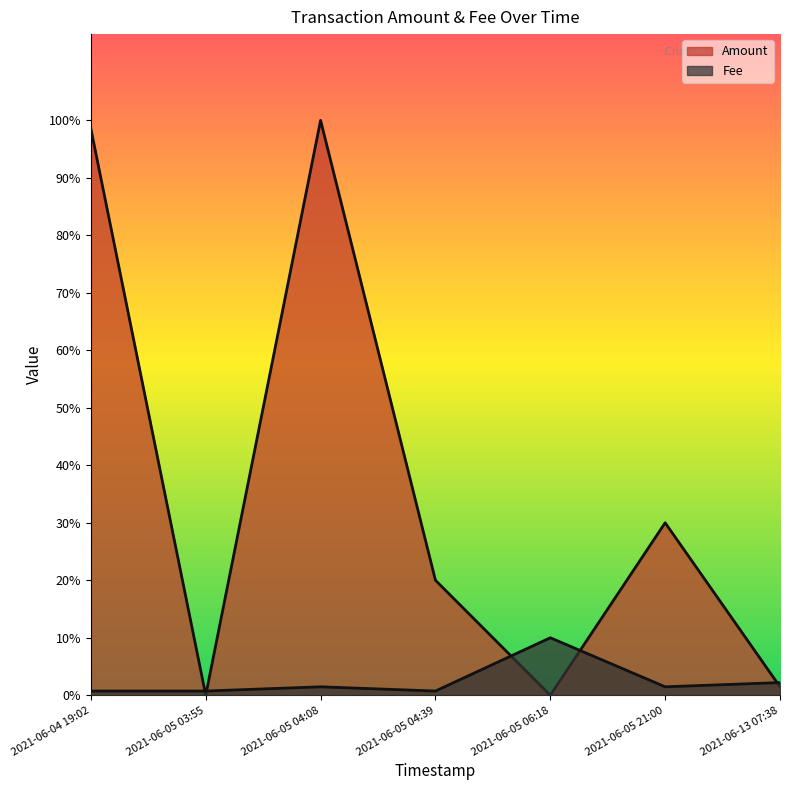

Which has a higher value, 2021-06-05 03:55 or 2021-06-05 21:00?

2021-06-05 21:00